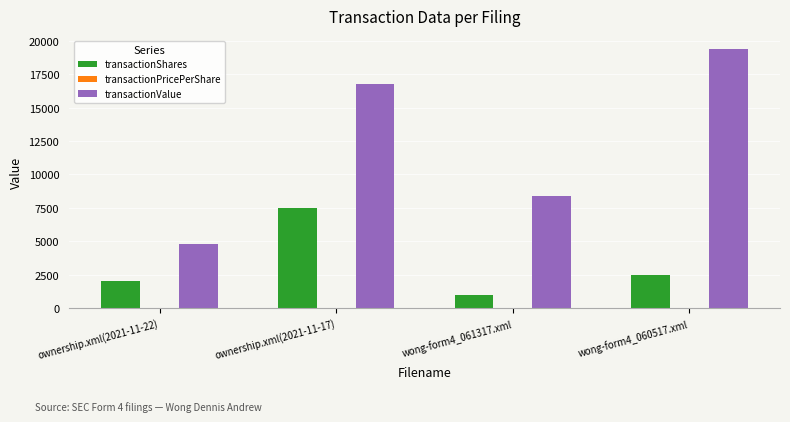

At which category is the sum across all series the highest?

ownership.xml(2021-11-17)